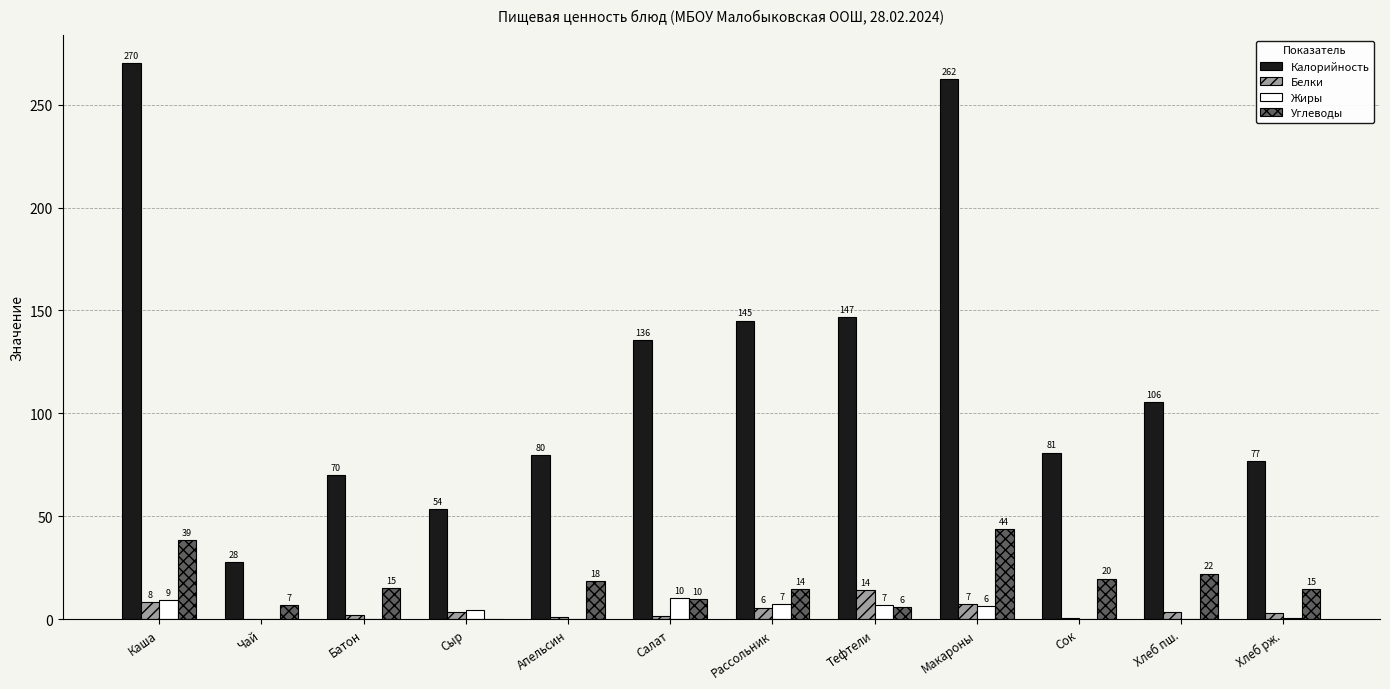

What is the maximum value shown in the chart?

270.3